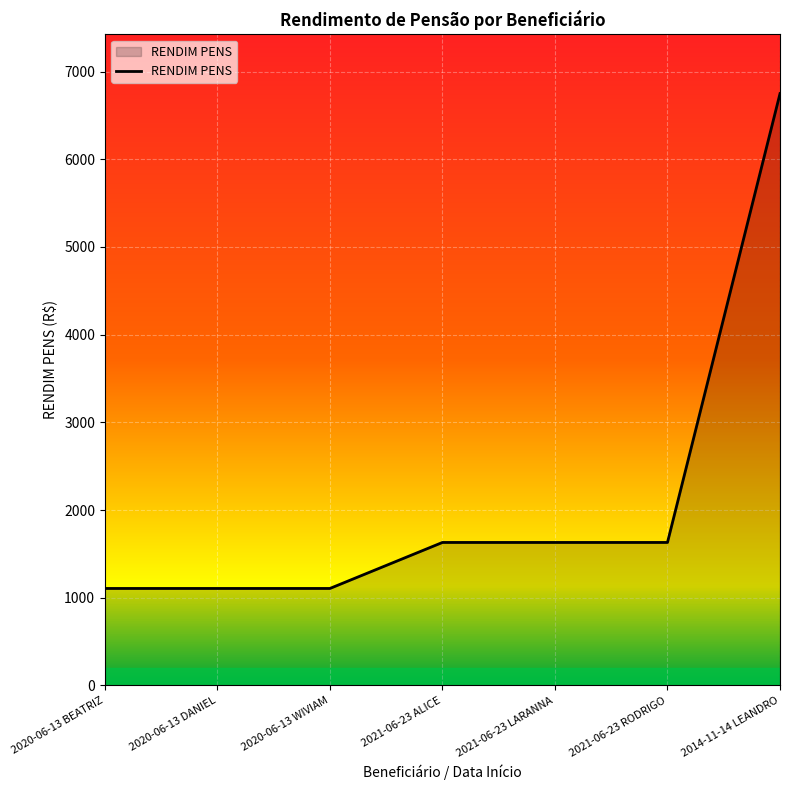

What is the average value?

2136.8